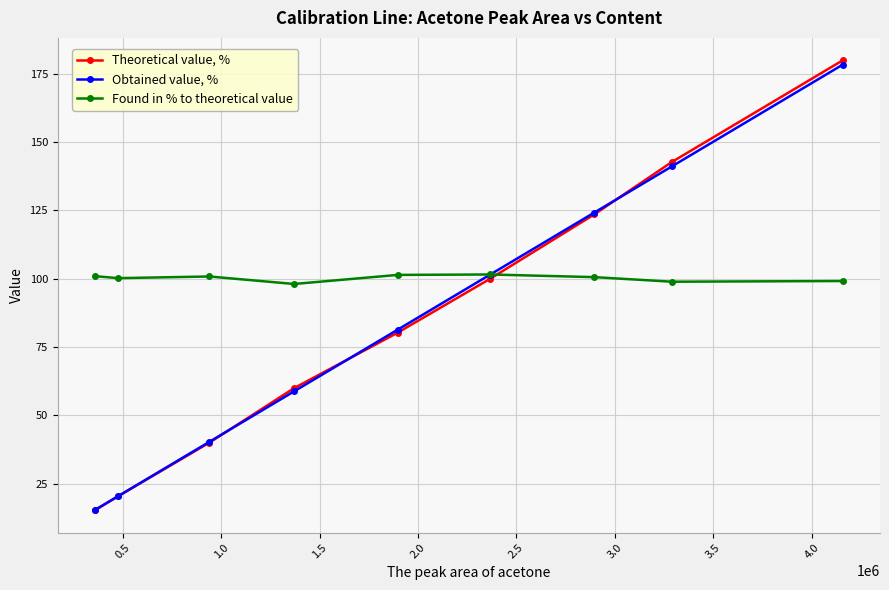

Which series has the largest total across all categories?

Found in % to theoretical value